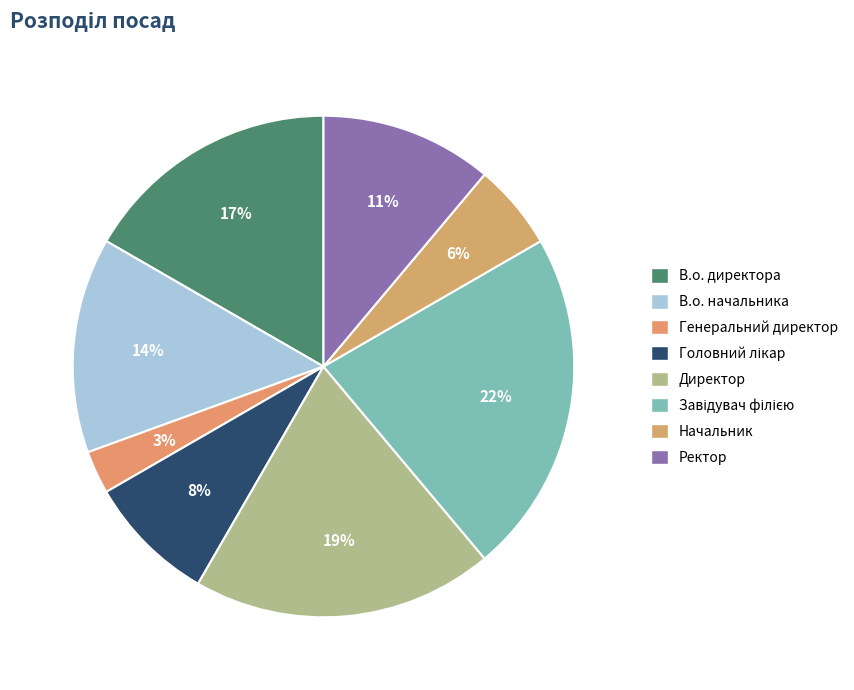

Rank the categories by value from highest to lowest.

Завідувач філією, Директор, В.о. директора, В.о. начальника, Ректор, Головний лікар, Начальник, Генеральний директор